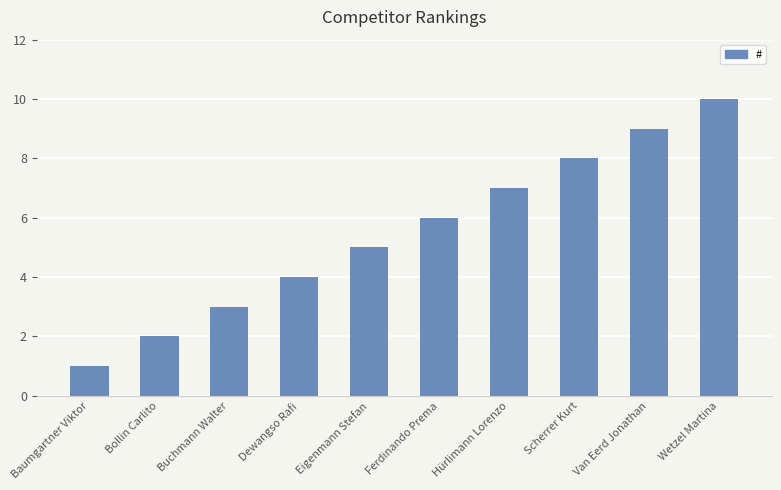

What is the sum of the values at Eigenmann Stefan and Bollin Carlito?

7